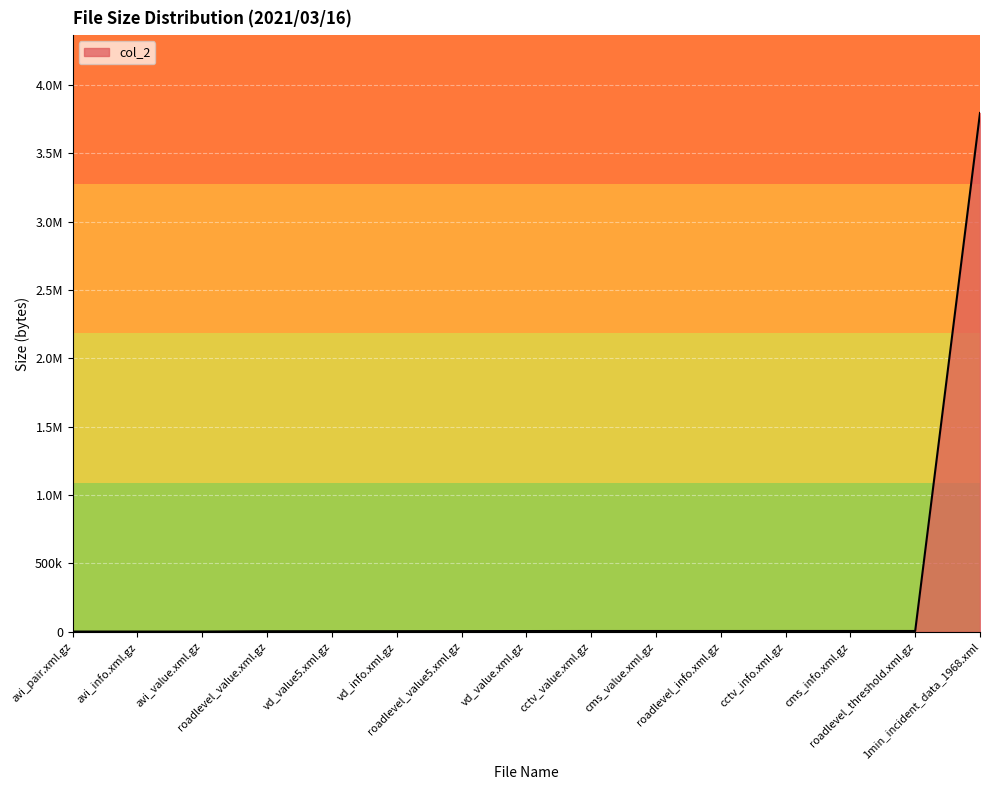

The chart shows a value of 1432 at cctv_info.xml.gz. True or false?

False